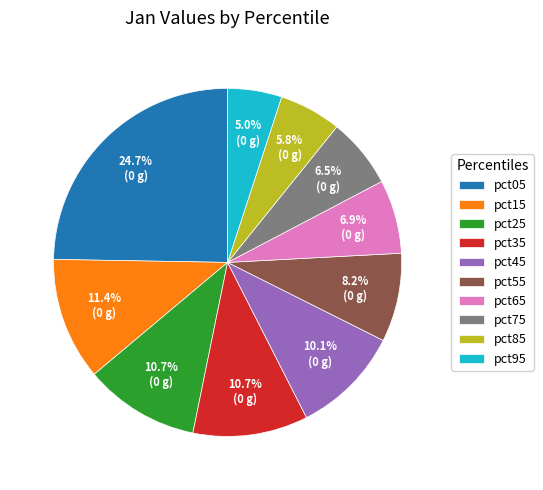

Which slice is the largest?

pct05